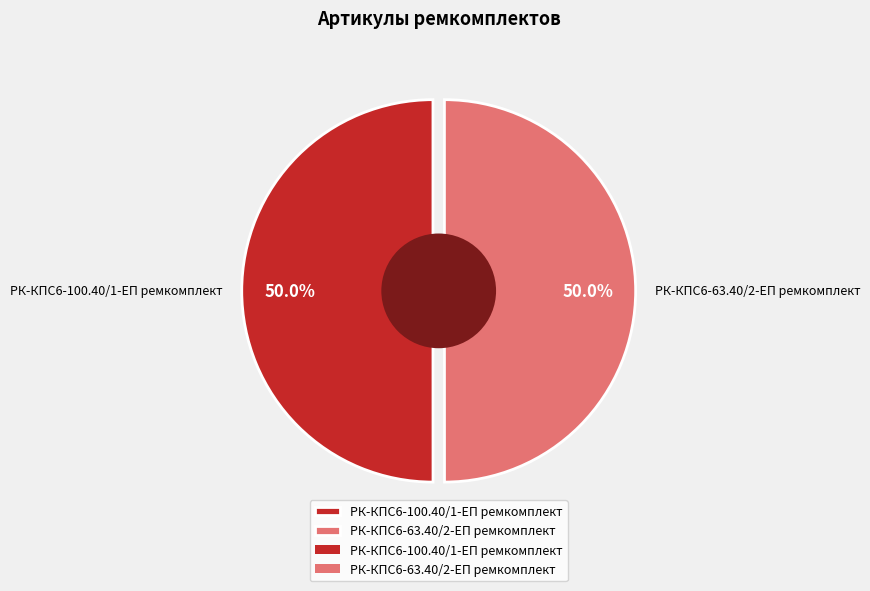

To the nearest percent, what is the combined percentage of РК-КПС6-100.40/1-ЕП ремкомплект and РК-КПС6-63.40/2-ЕП ремкомплект?

100%